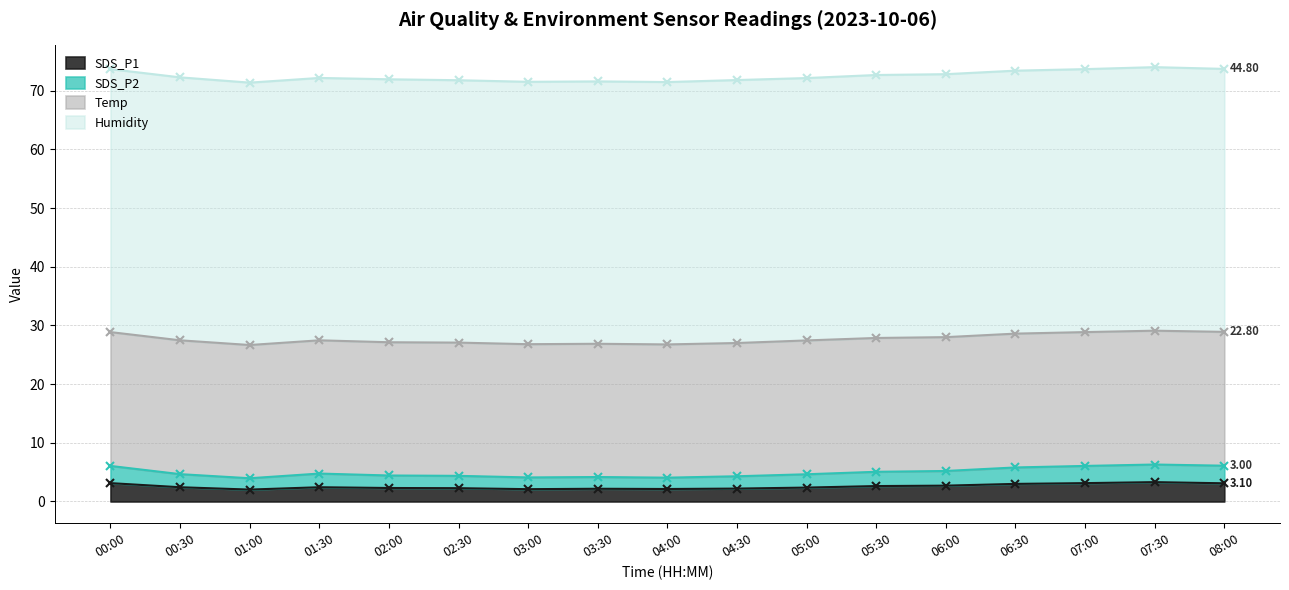

What is the lowest value of the SDS_P1 series?

2.0